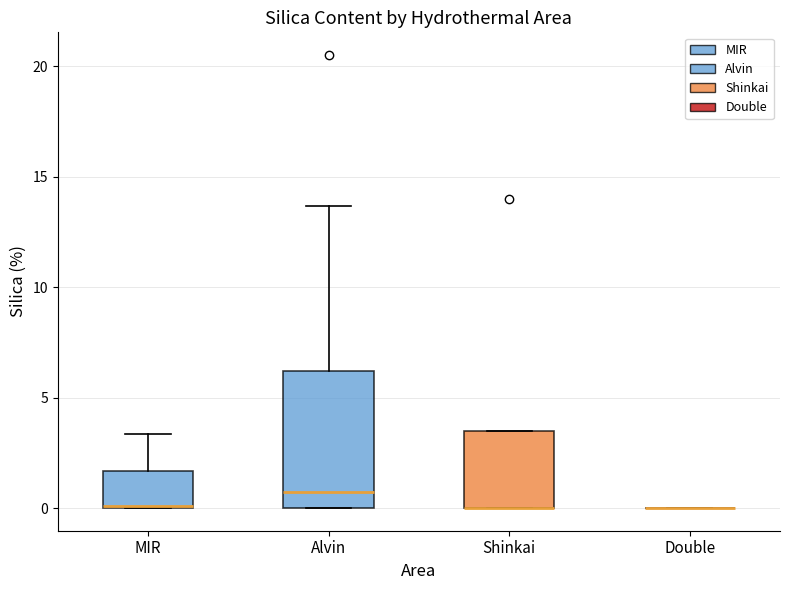

Reading left to right, transcribe this box plot: for each box, give where its median line is, the range the box spans, and where its two whiskers end, as read against the y-axis. The values are not printed on the chart, so give them approximately, as read against the axis.

MIR: median 0.0 (drawn on the box's lower edge), box 0.0 to 1.5, whiskers 0.0 to 3.5
Alvin: median 0.5, box 0.0 to 6.0, whiskers 0.0 to 13.5
Shinkai: median 0.0 (drawn on the box's lower edge), box 0.0 to 3.5, whiskers 0.0 to 3.5
Double: box collapsed to a line at 0.0, whiskers 0.0 to 0.0